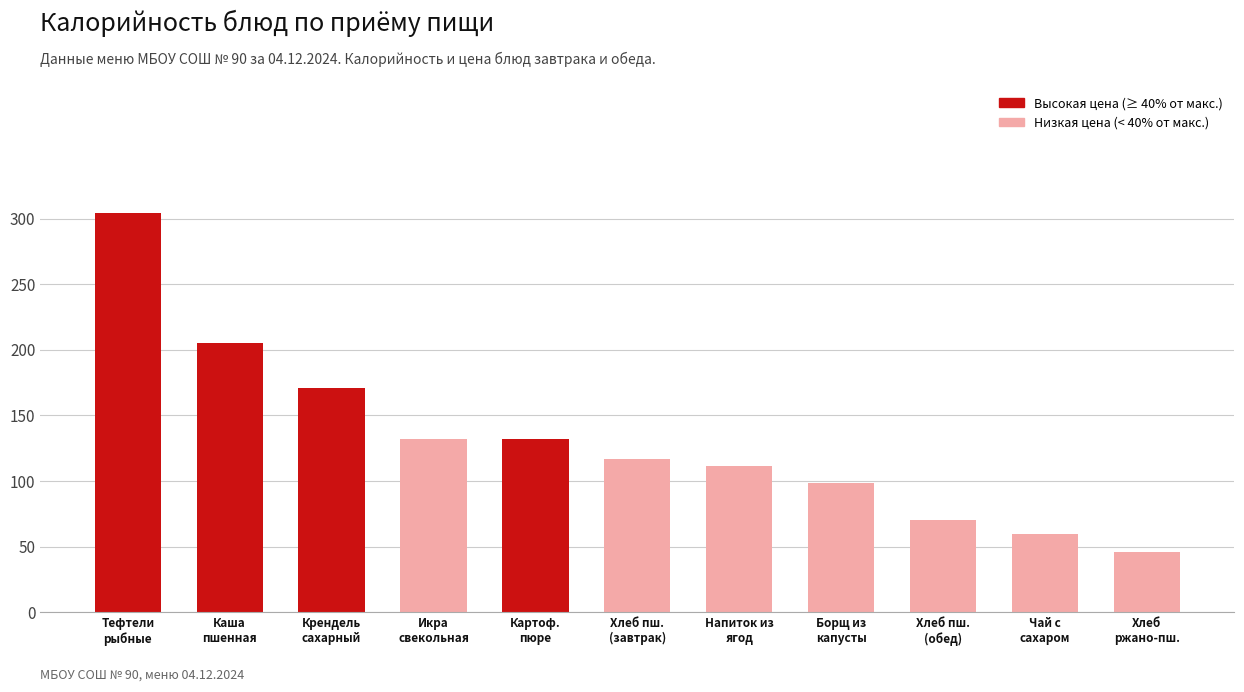

Does the chart contain any negative values?

No